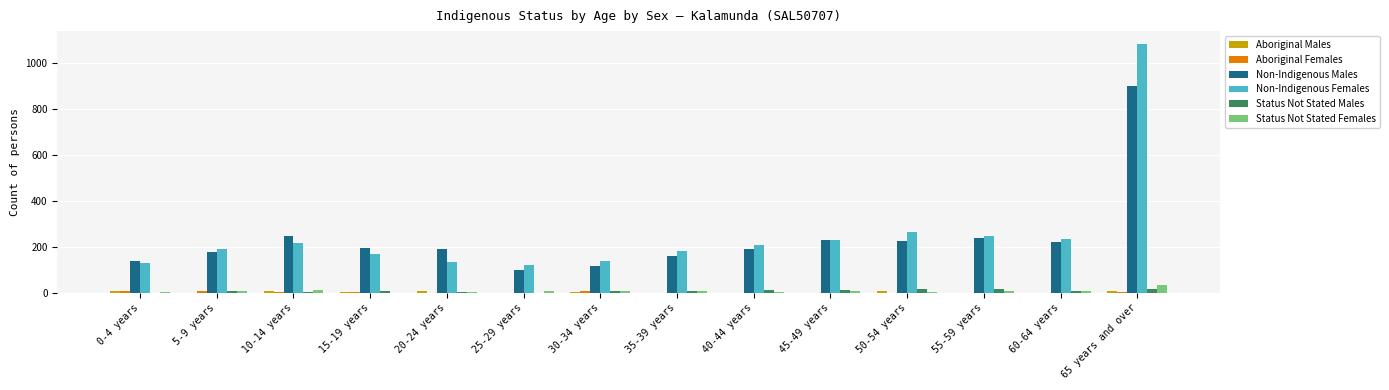

What is the difference between the Status Not Stated Females values at 45-49 years and 0-4 years?

4